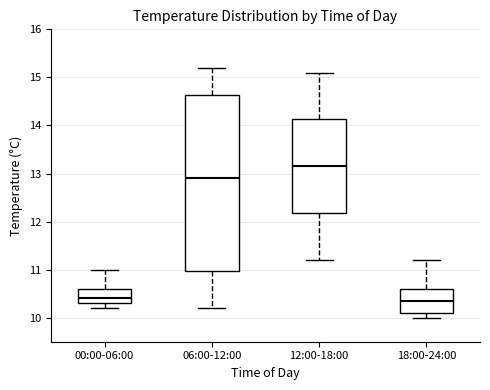

Reading left to right, transcribe this box plot: for each box, give where its median line is, the range the box spans, and where its two whiskers end, as read against the y-axis. The values are not printed on the chart, so give them approximately, as read against the axis.

00:00-06:00: median 10.4, box 10.3 to 10.6, whiskers 10.2 to 11.0
06:00-12:00: median 12.9, box 11.0 to 14.6, whiskers 10.2 to 15.2
12:00-18:00: median 13.2, box 12.2 to 14.1, whiskers 11.2 to 15.1
18:00-24:00: median 10.4, box 10.1 to 10.6, whiskers 10.0 to 11.2